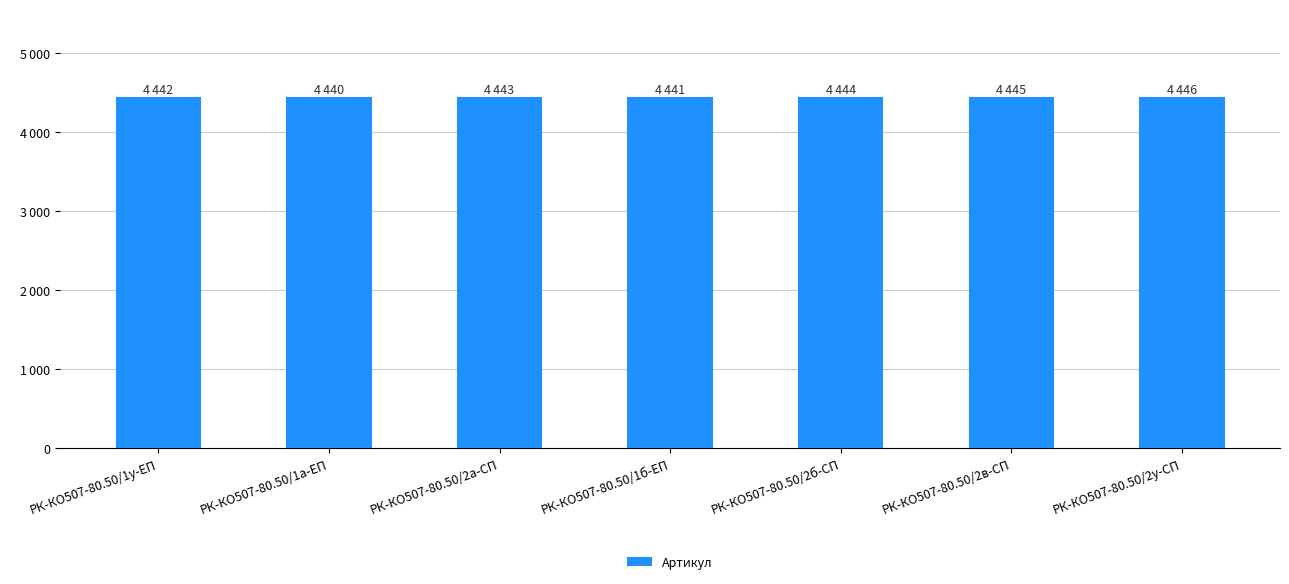

The chart shows a value of 4441 at РК-КО507-80.50/1б-ЕП. True or false?

True